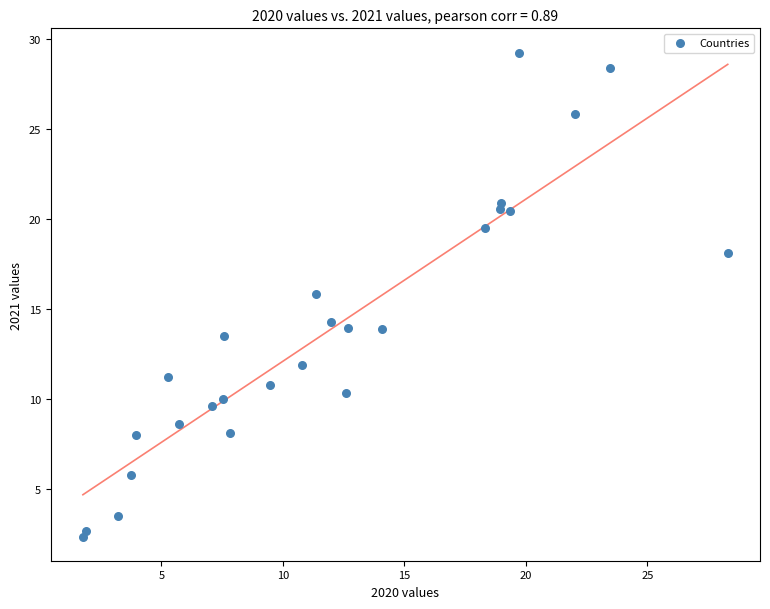

What is the range of X values (max minus min)?

26.5